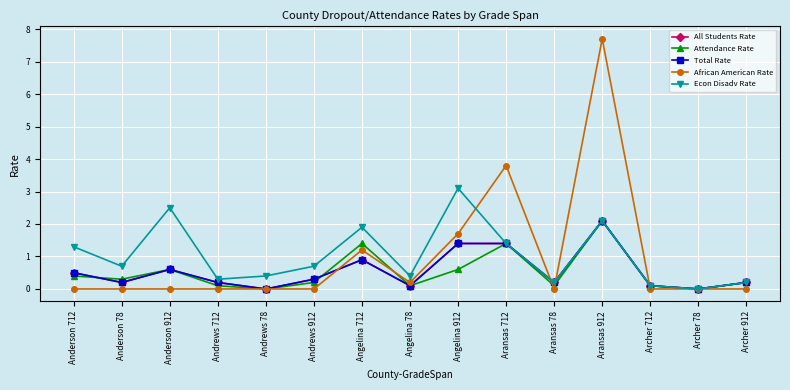

True or false: All Students Rate has a value of 0.2 at Anderson 712.

False